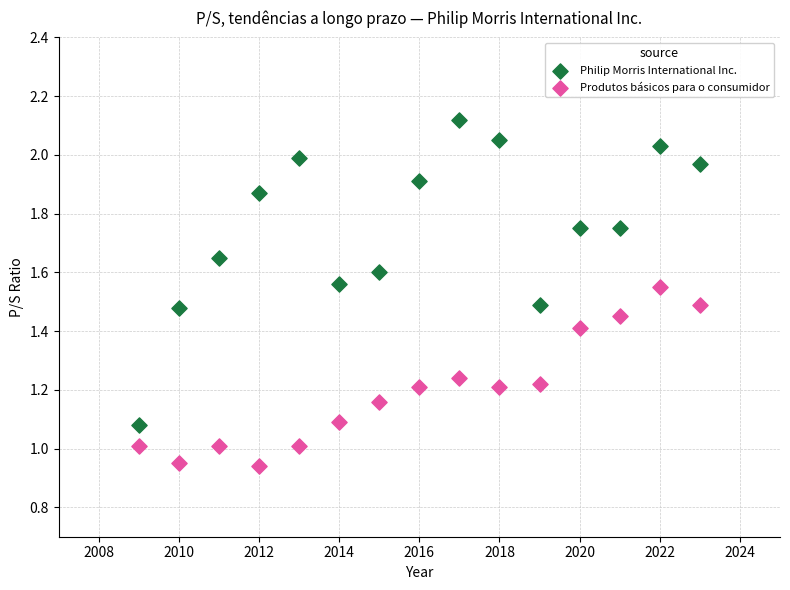

Which series has the widest spread of Y values?

Philip Morris International Inc.